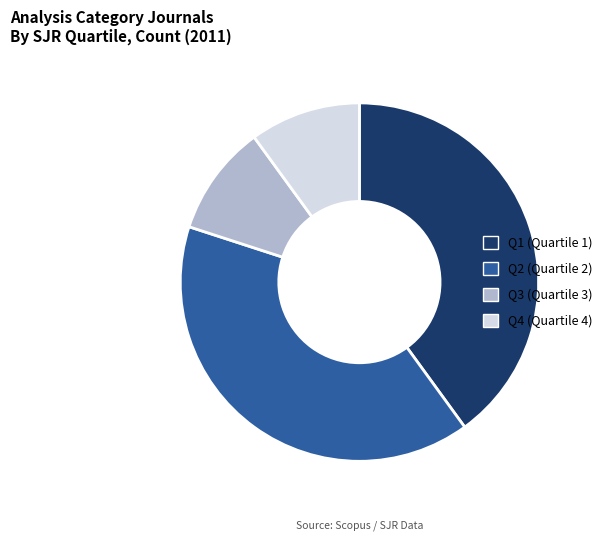

True or false: Q3 accounts for 10% of the total.

True